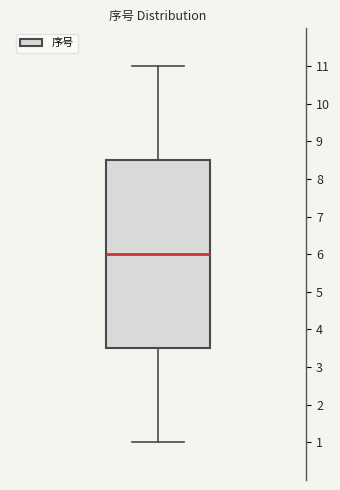

Read this box plot against the y-axis: the position of the median line, the range covered by the box, and the ends of both whiskers. The values are not printed on the chart, so give them approximately, as read against the axis.

median 6.0, box 3.5 to 8.5, whiskers 1.0 to 11.0